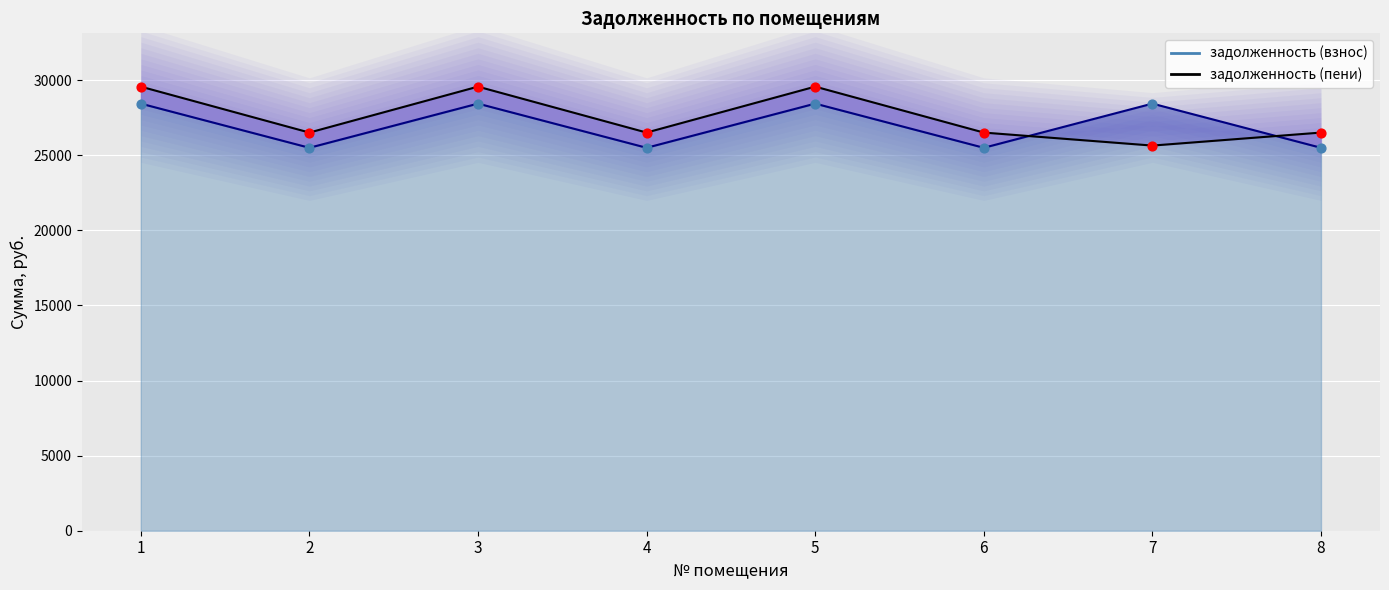

Which series reaches the minimum Y coordinate?

задолженность (взнос)